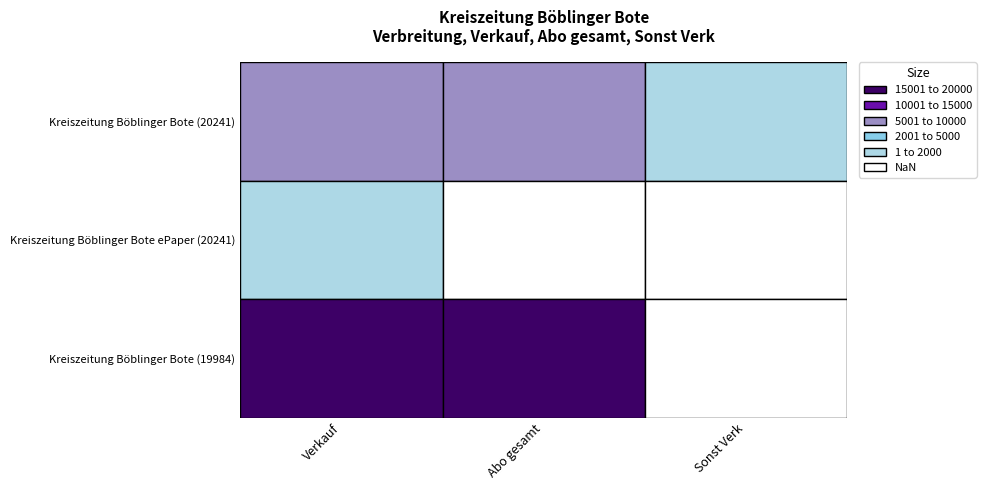

What is the difference between the second highest and minimum values in the Verkauf series?

9402